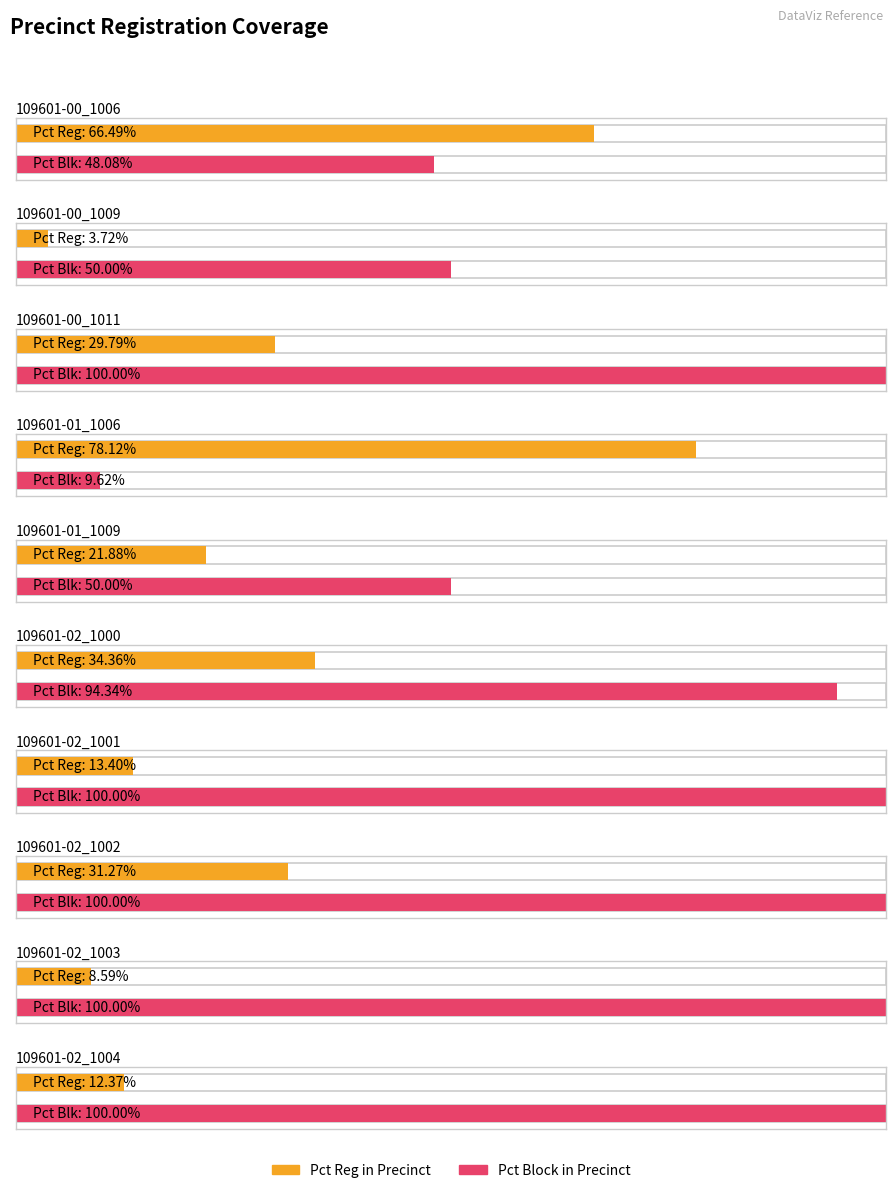

Reading left to right, transcribe all the data shown in this chart.

pctrgprec: 66.5	3.7	29.8	78.1	21.9	34.4	13.4	31.3	8.6	12.4
pctblk: 48.1	50.0	100.0	9.6	50.0	94.3	100.0	100.0	100.0	100.0